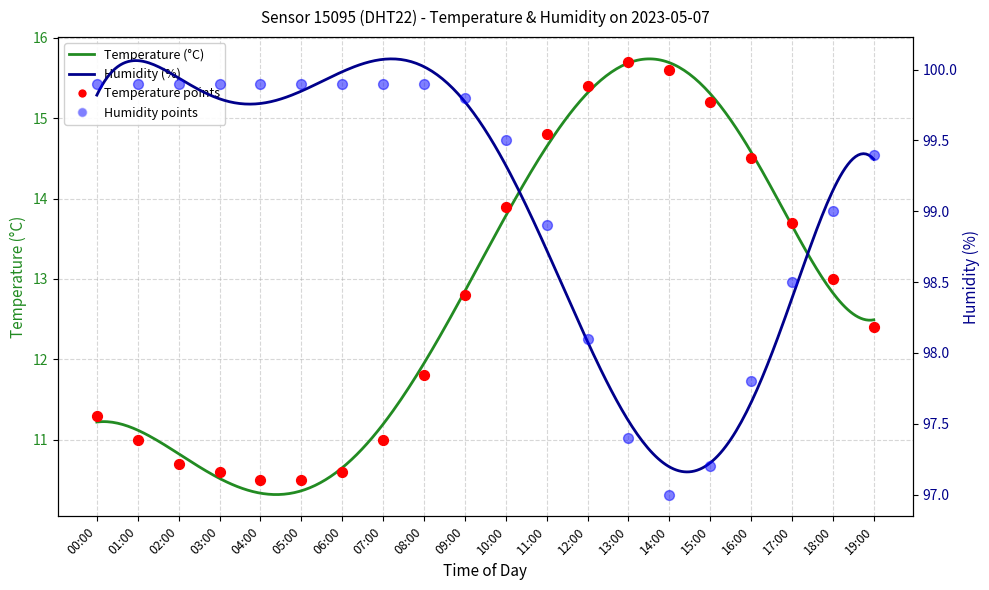

Which series has the widest spread of Y values?

temperature